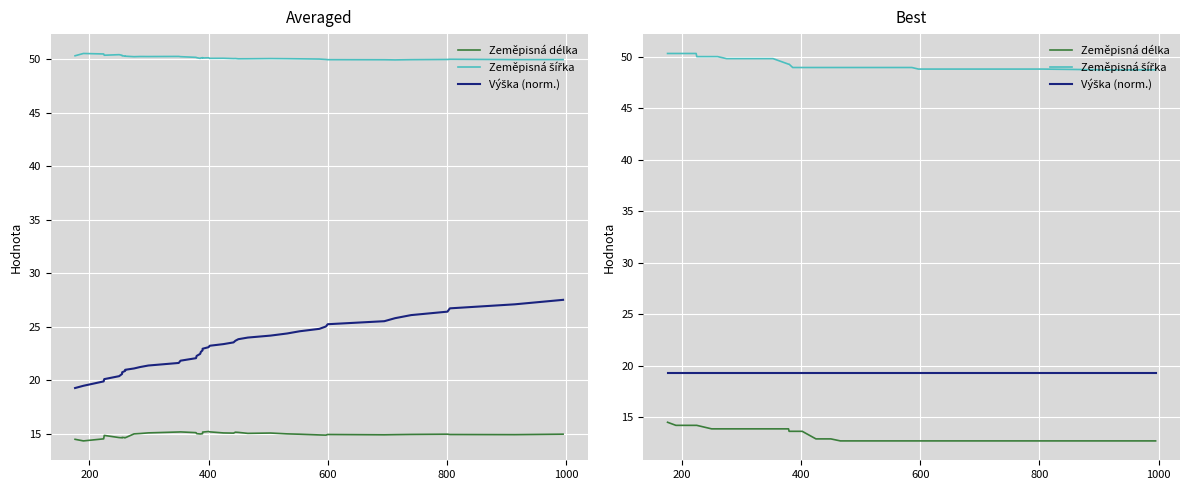

What are all the series names shown in the legend?

Zeměpisná délka, Zeměpisná šířka, Výška (norm.)